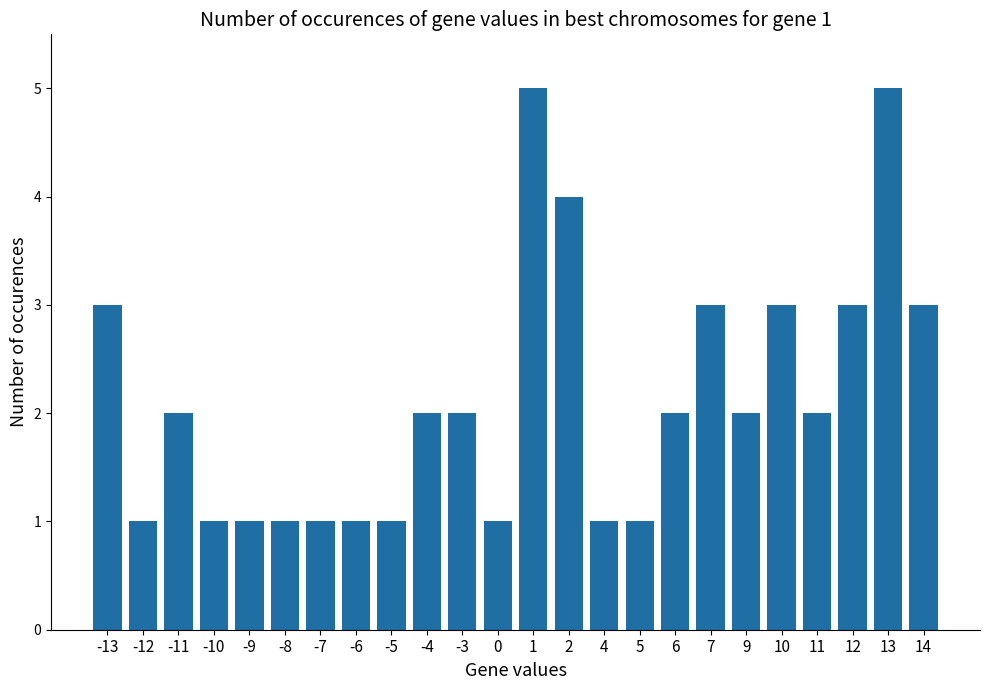

Between -3 and -12, which is larger?

-3